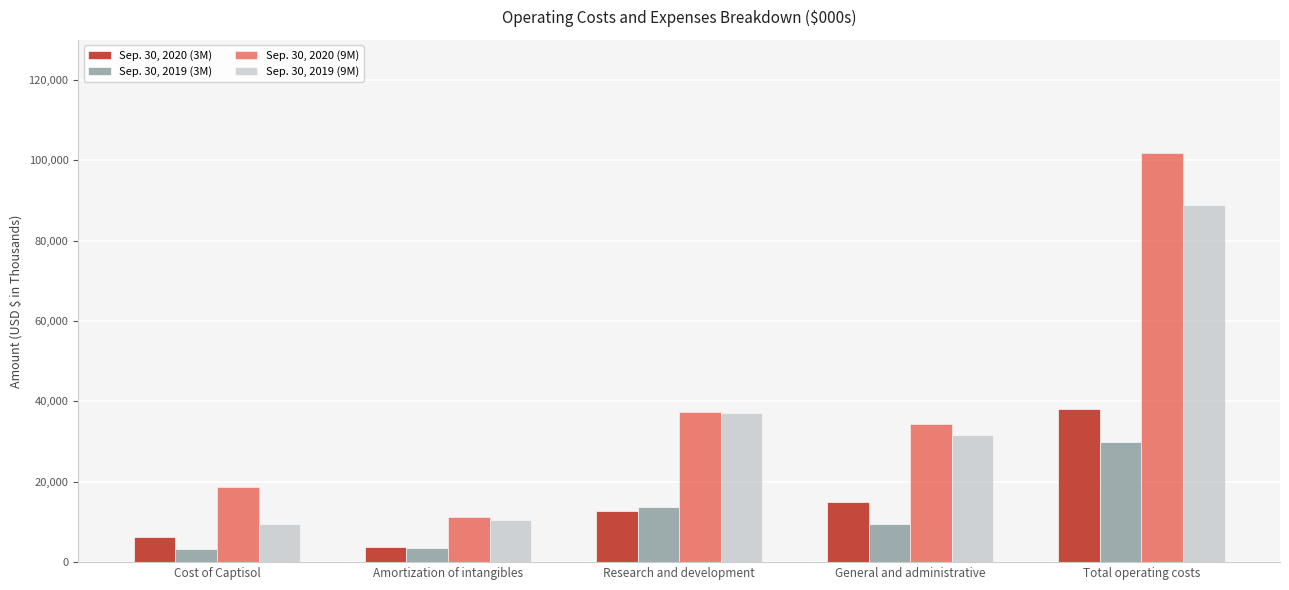

What are all the series names shown in the legend?

Sep. 30, 2020 (3M), Sep. 30, 2019 (3M), Sep. 30, 2020 (9M), Sep. 30, 2019 (9M)